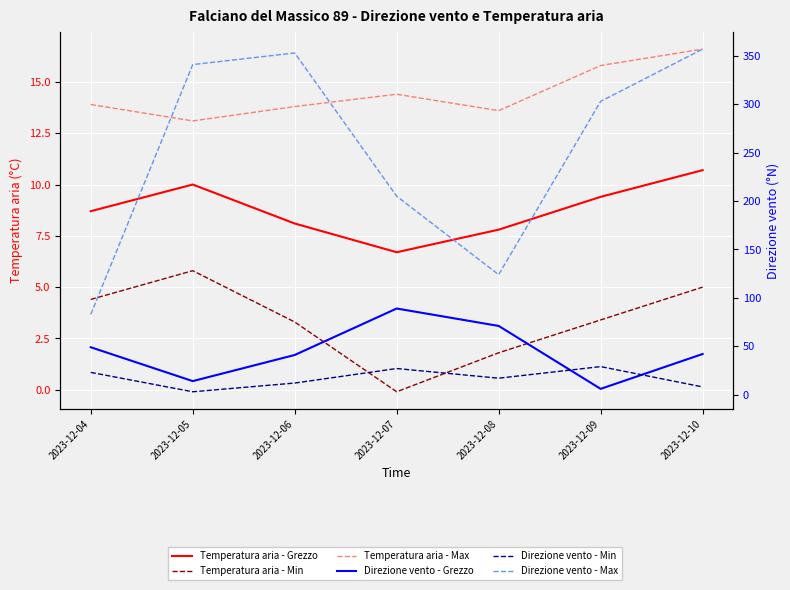

True or false: Temperatura aria - Min and Direzione vento - Min cross at least once.

True